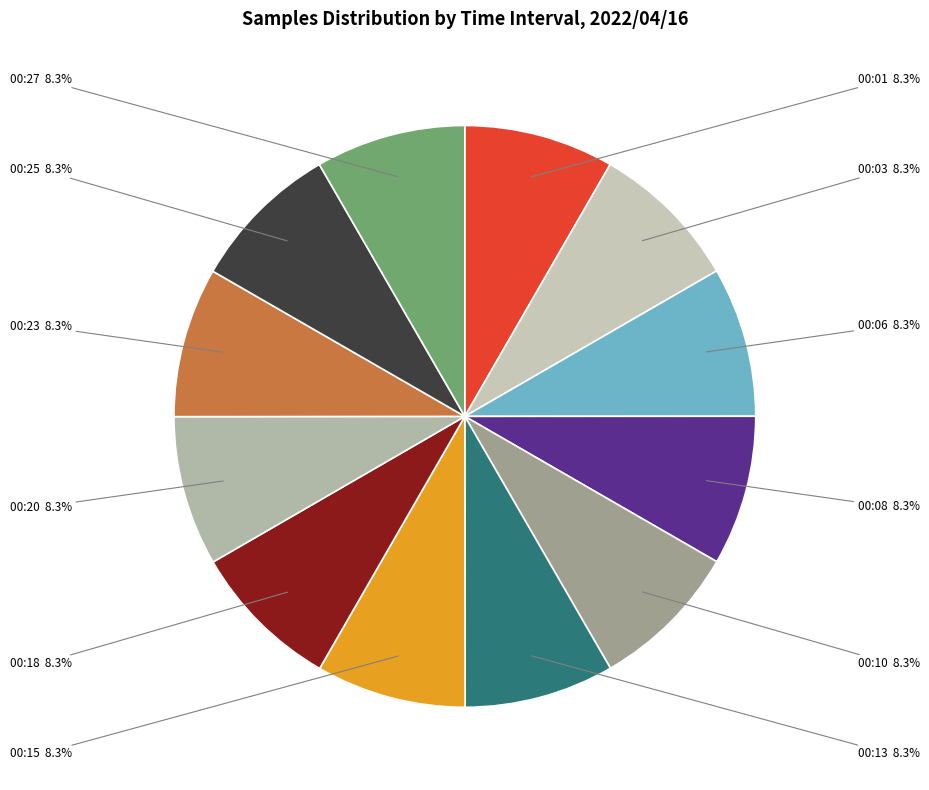

Do 00:08 and 00:27 together represent more than half of the pie?

No